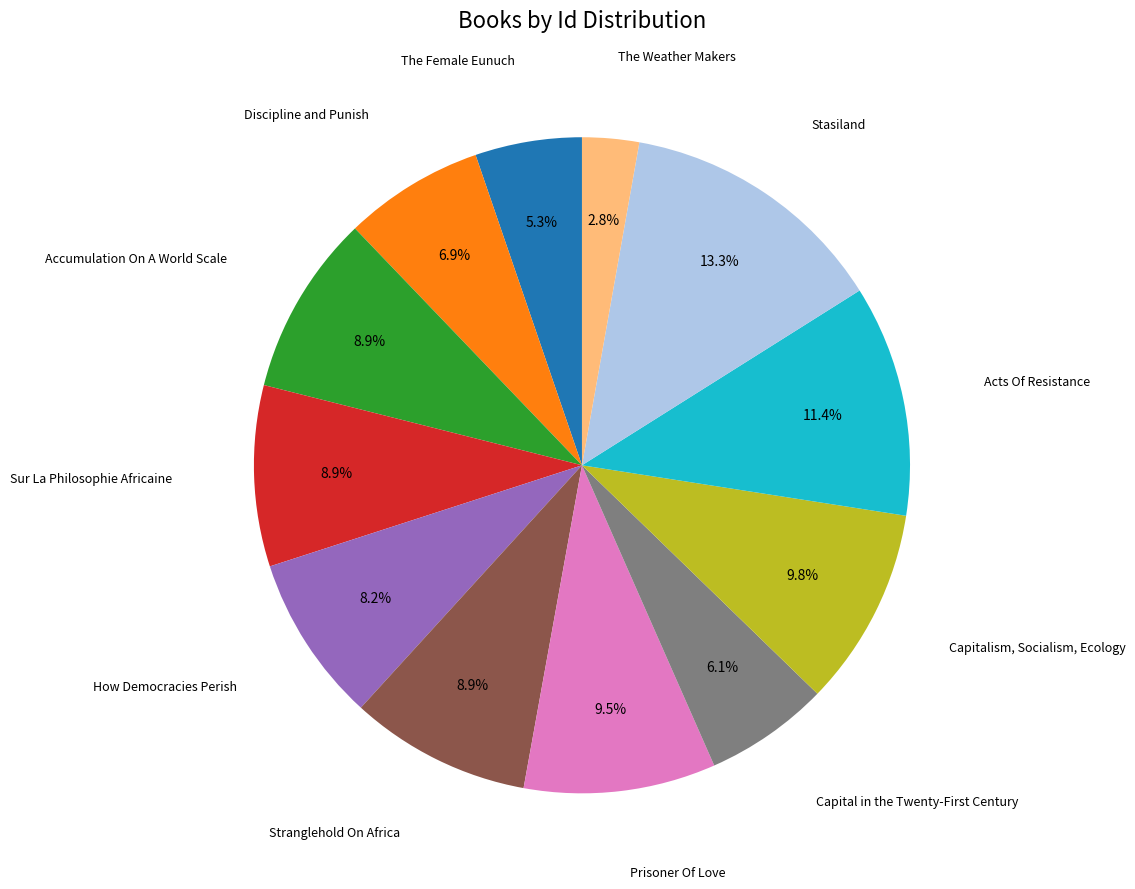

To the nearest percent, what is the difference between the How Democracies Perish and Stranglehold On Africa slice percentages?

1%